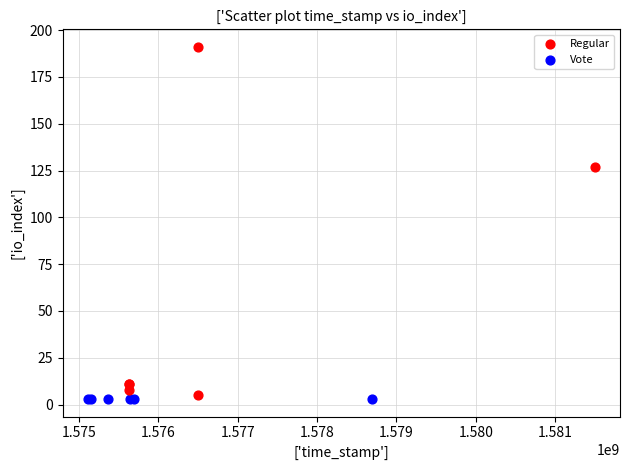

Which series reaches the maximum Y coordinate?

Regular